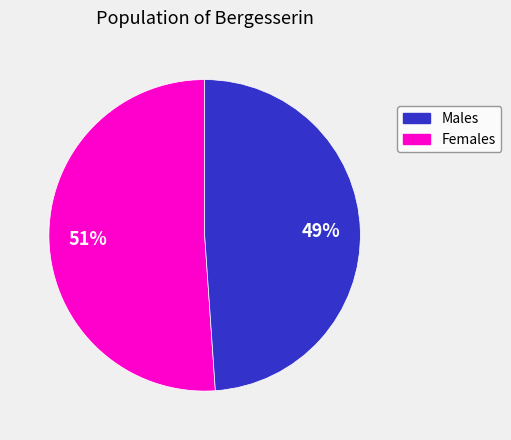

Is there any slice that represents more than half of the pie?

Yes